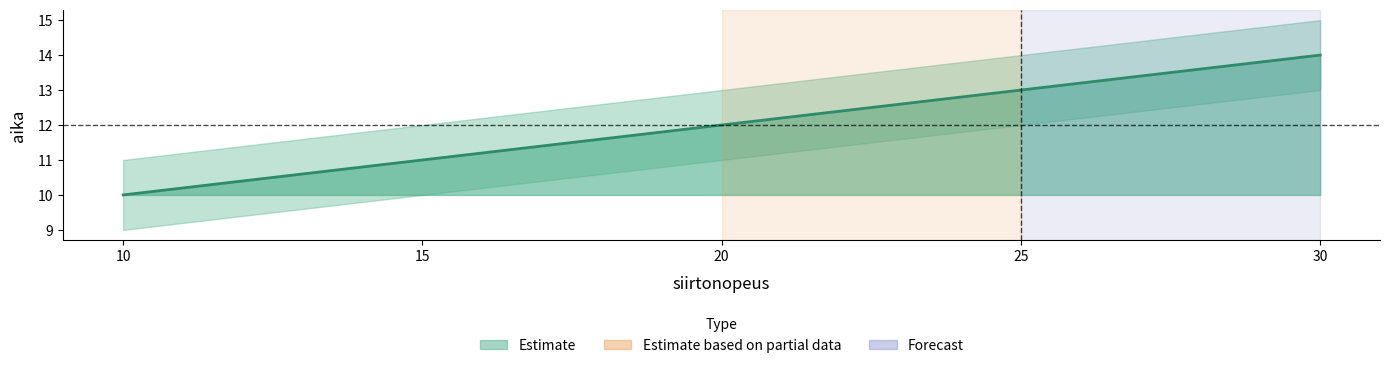

What is the value of the 1st point from the left?

10